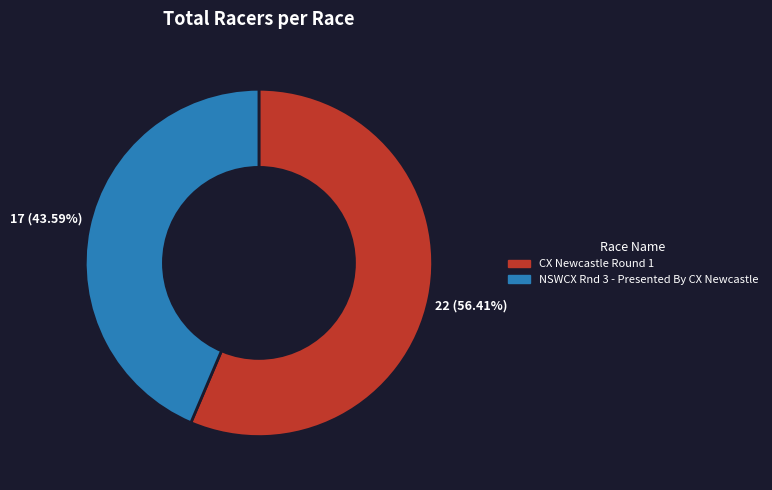

Between NSWCX Rnd 3 - Presented By CX Newcastle and CX Newcastle Round 1, which is larger?

CX Newcastle Round 1